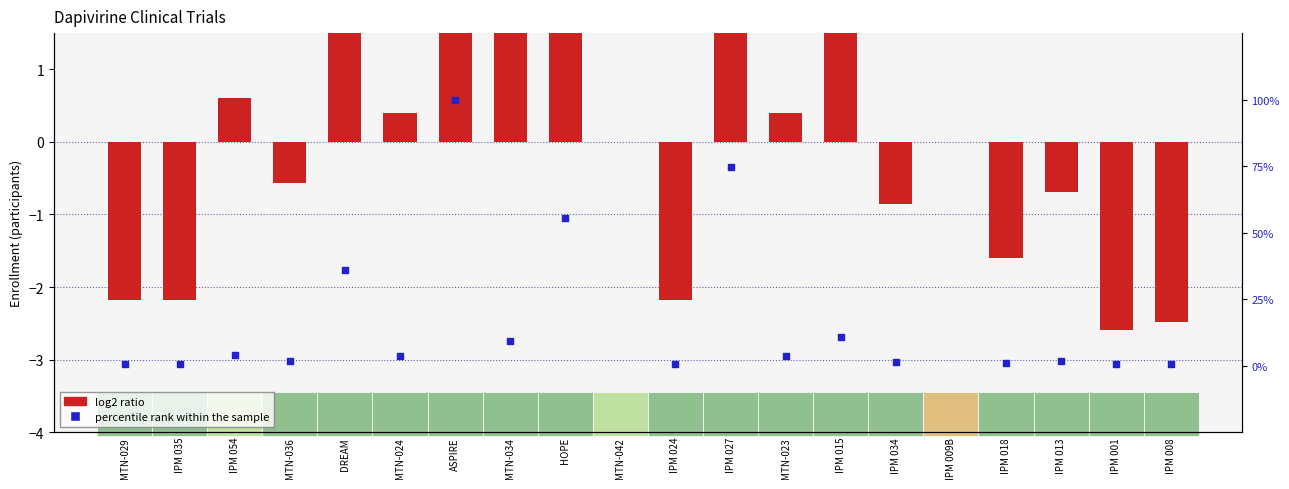

What are all the series names shown in the legend?

log2 ratio, percentile rank within the sample